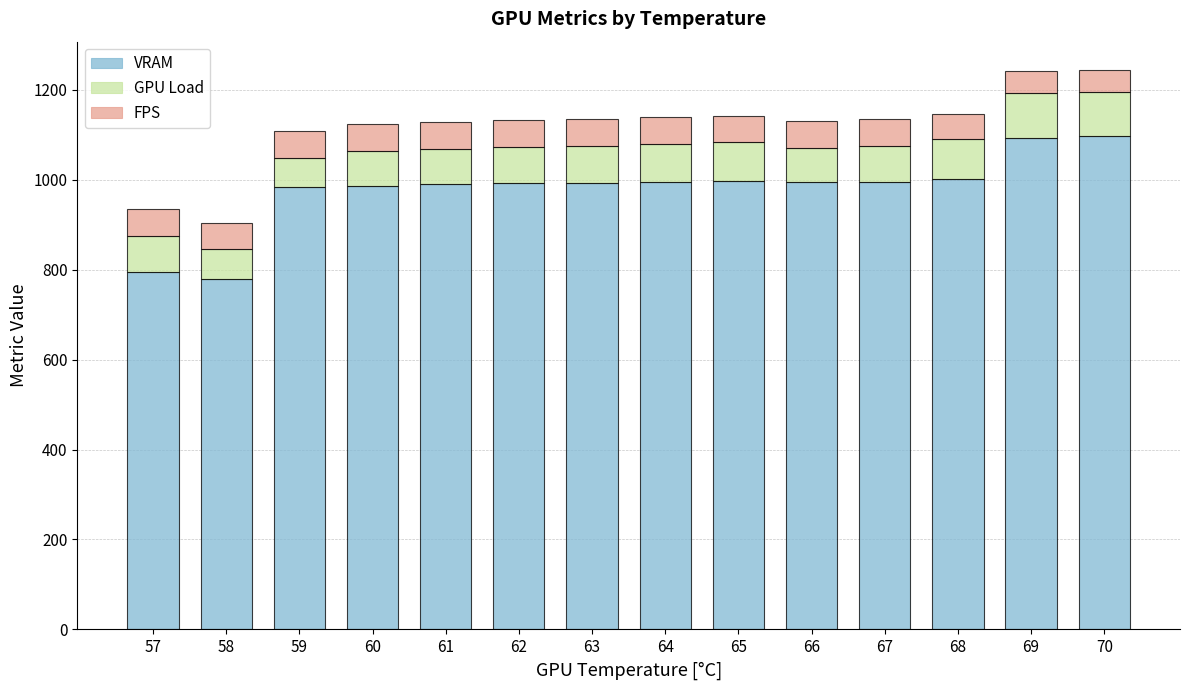

What is the sum of all VRAM values?

13696